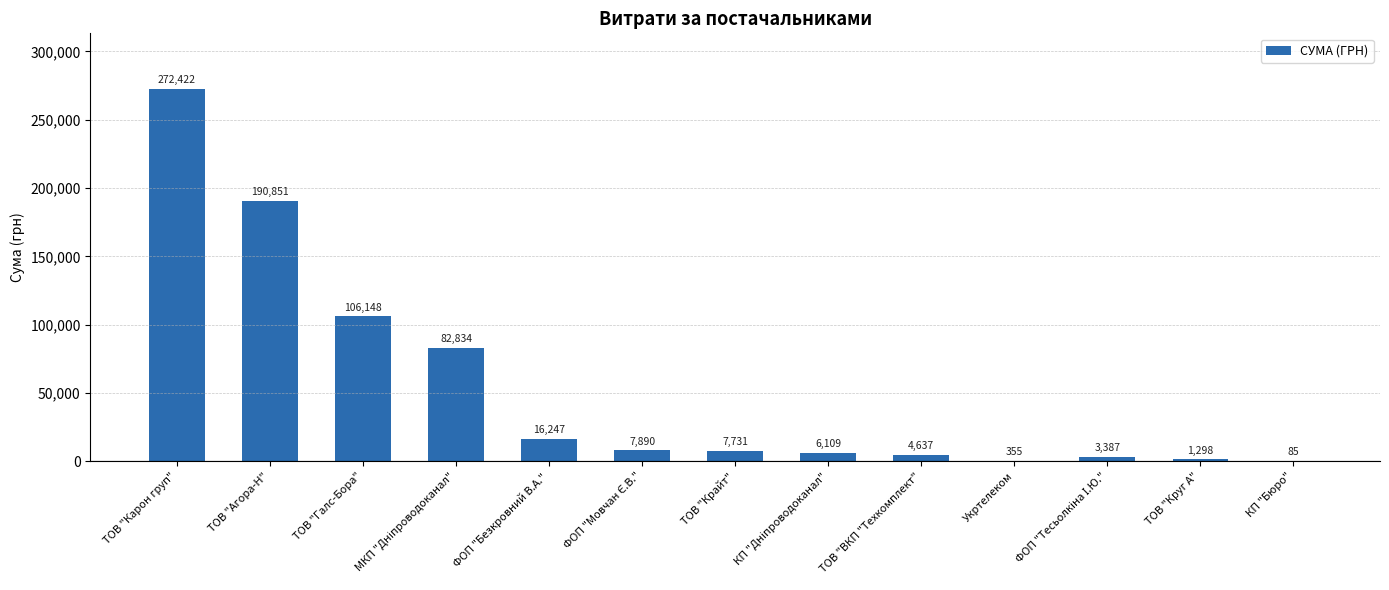

What is the approximate value at ТОВ "Агора-Н"?

190851.4